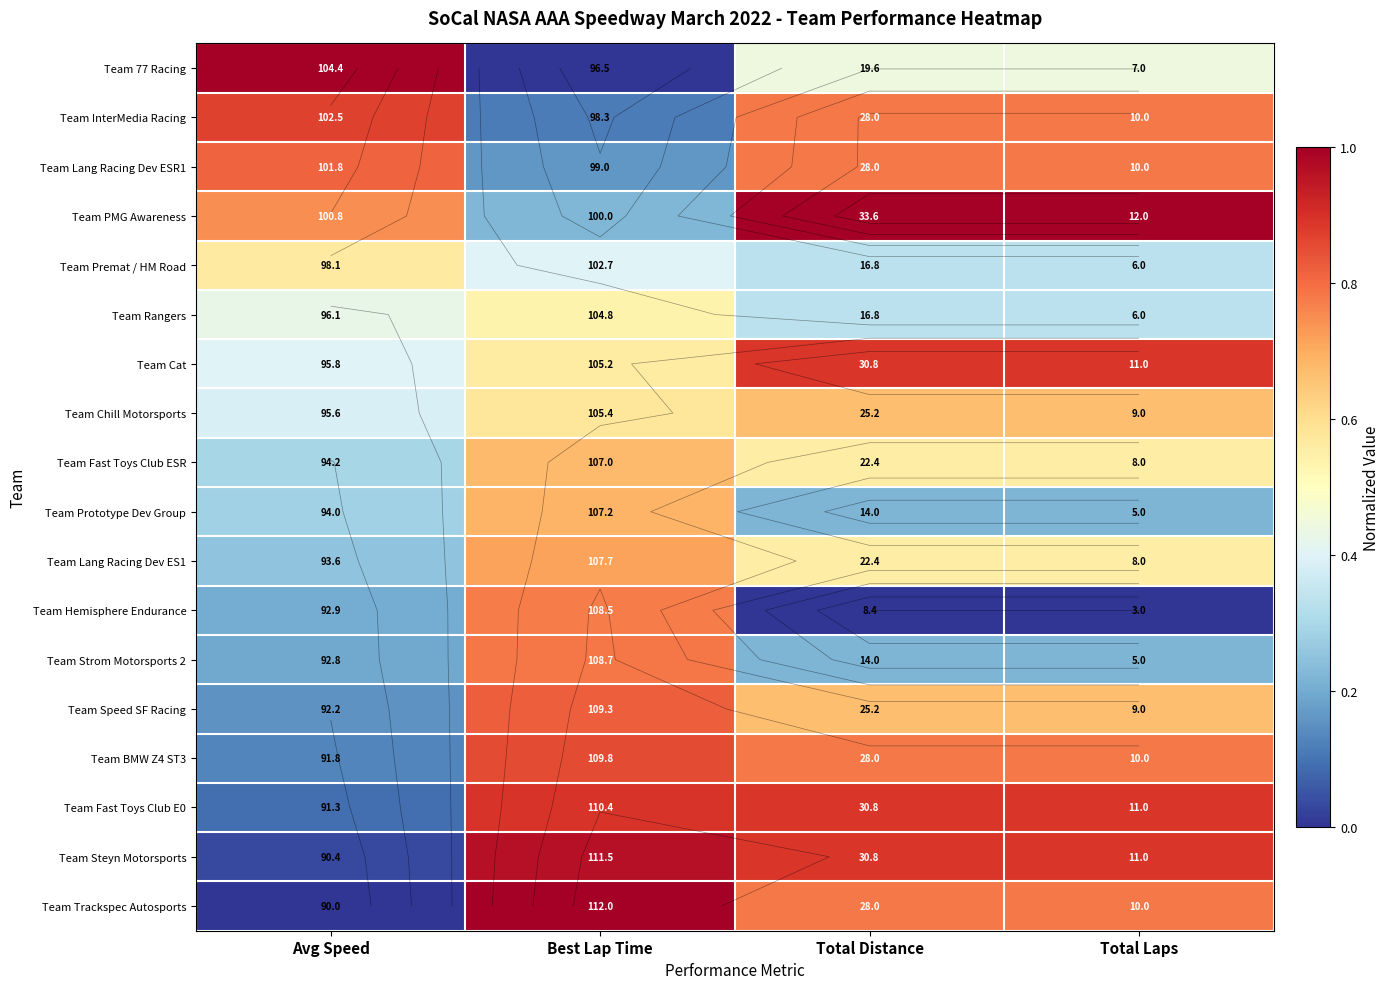

Is the value of Team Lang Racing Dev ESR1 at Total Laps greater than the value of Team 77 Racing at Avg Speed?

No